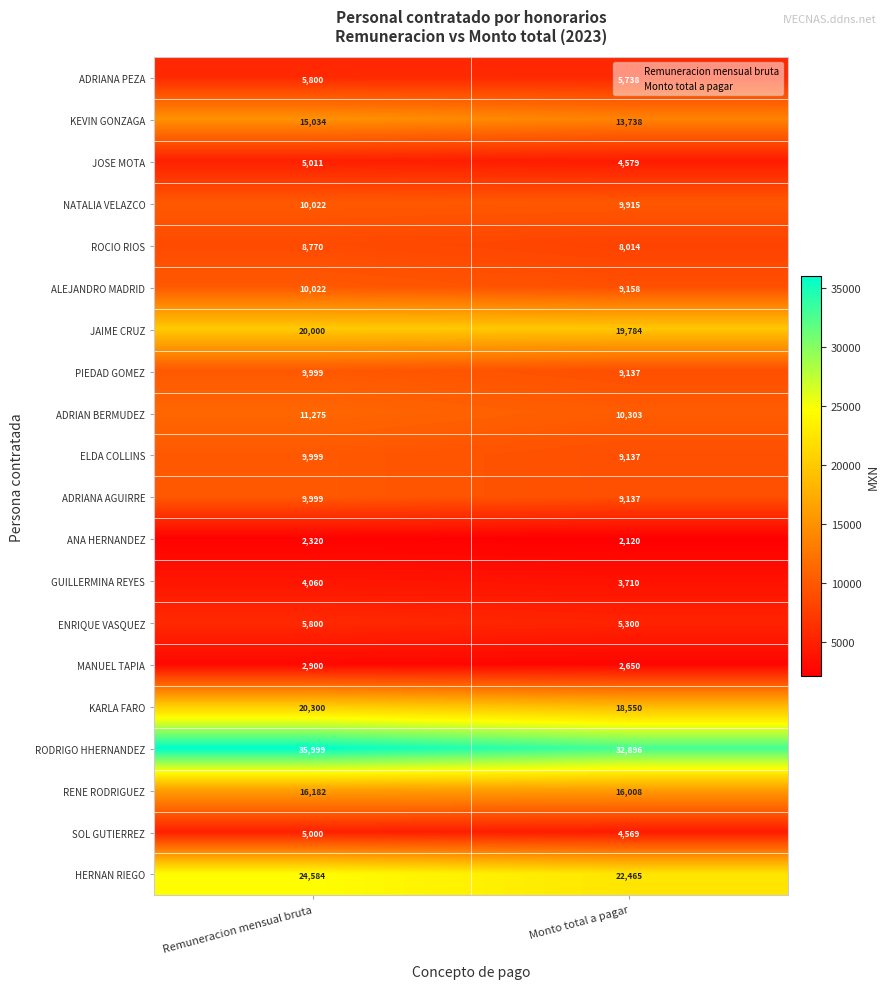

Between Remuneracion mensual bruta and Monto total a pagar, which series saw the biggest shift?

RODRIGO HHERNANDEZ